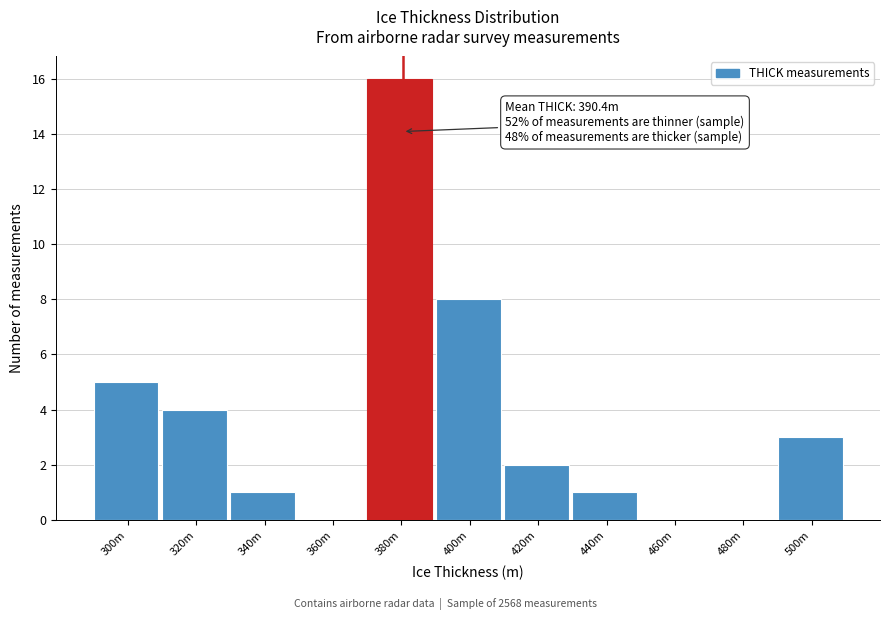

Reading right to left, extract all data points from this chart.

500m=3	480m=0	460m=0	440m=1	420m=2	400m=8	380m=16	360m=0	340m=1	320m=4	300m=5